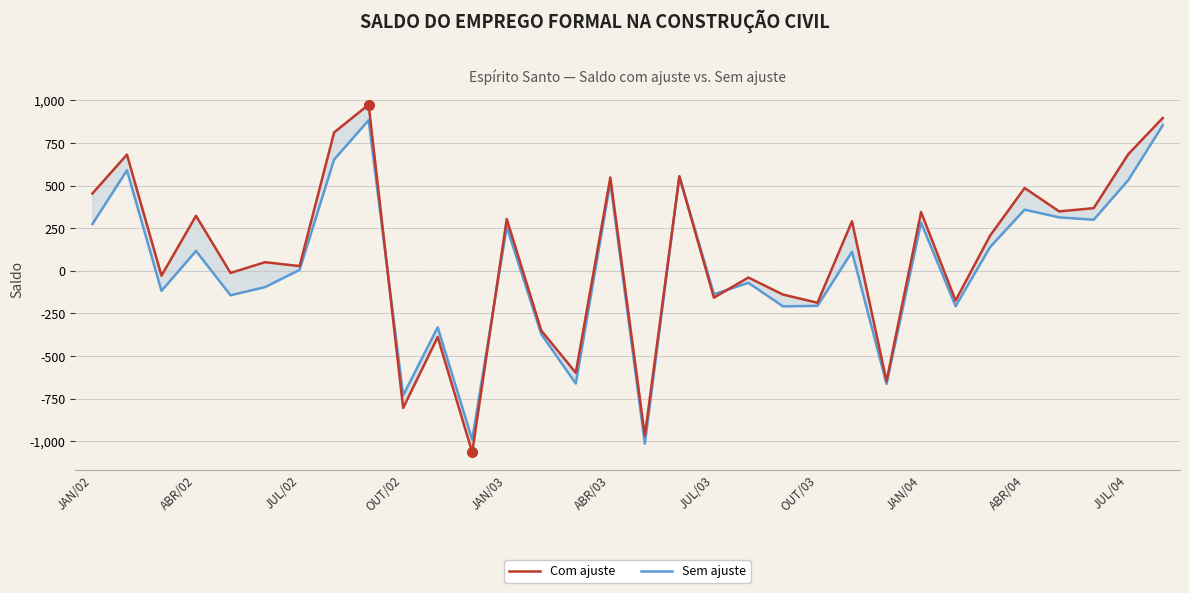

True or false: Com ajuste has a value of 50 at JUL/02.

False